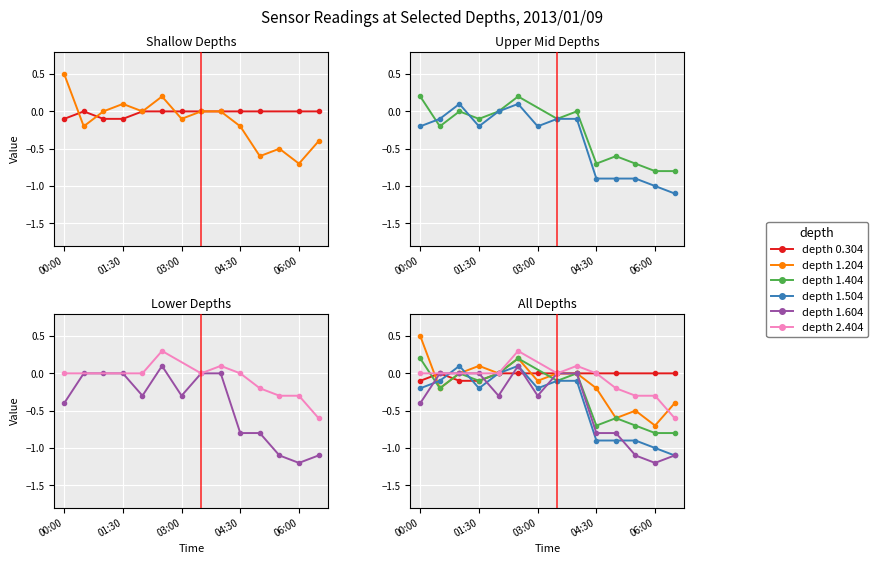

At which category does the chart reach its peak across all series?

00:00